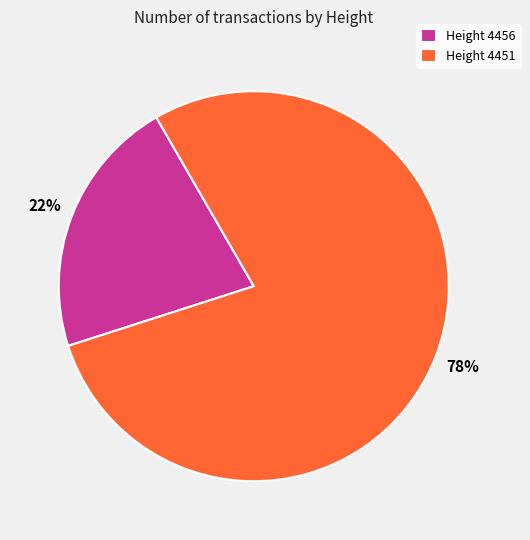

True or false: Height 4456 accounts for 22% of the total.

True